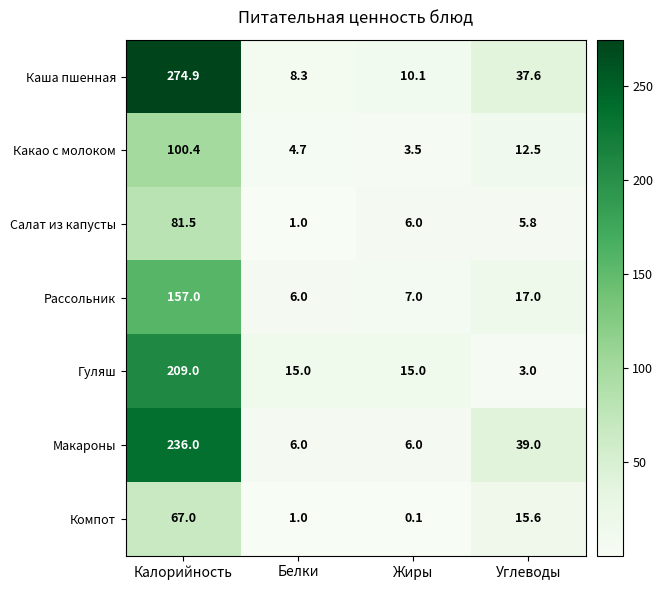

Rank the series by their maximum value, from highest to lowest.

Каша пшенная, Макароны, Гуляш, Рассольник, Какао с молоком, Салат из капусты, Компот